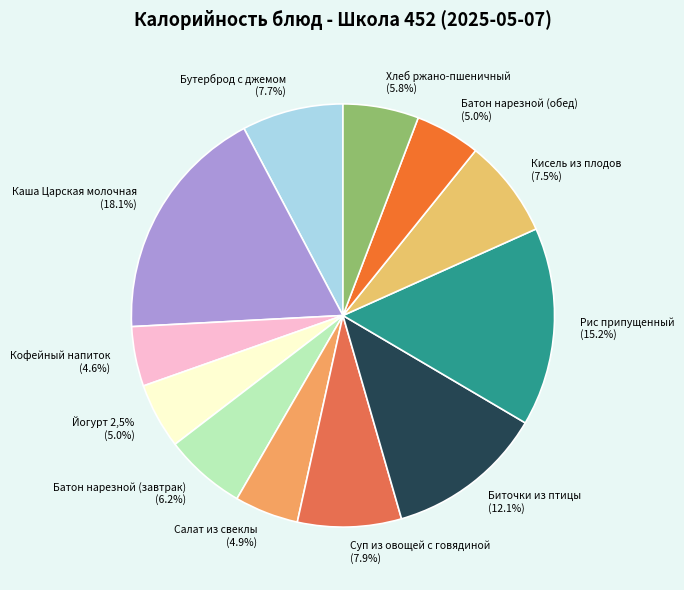

How many slices are in this pie chart?

12